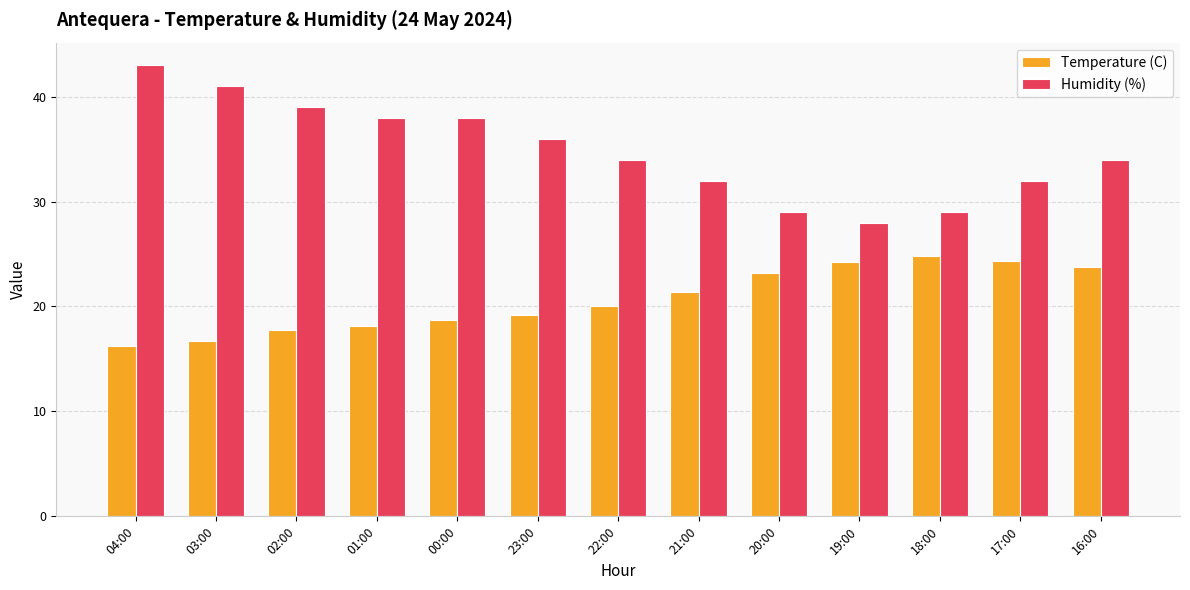

The value of Humidity (%) at 18:00 is 16.8. True or false?

False